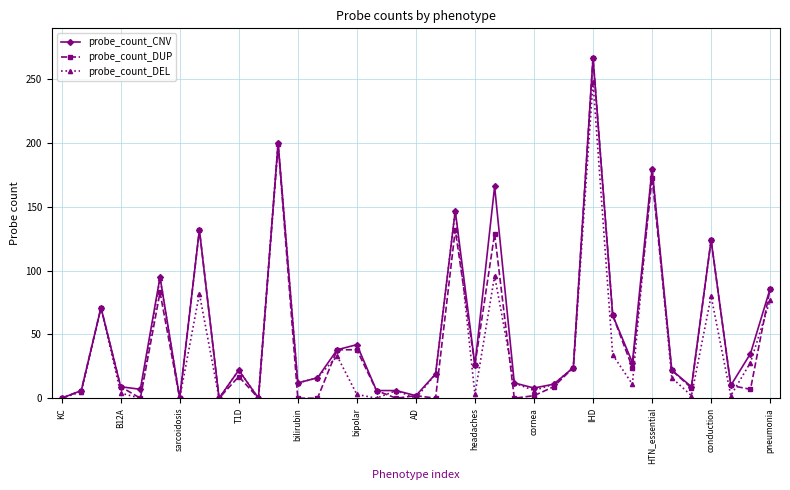

True or false: probe_count_CNV has more than 2 interior local peaks.

True